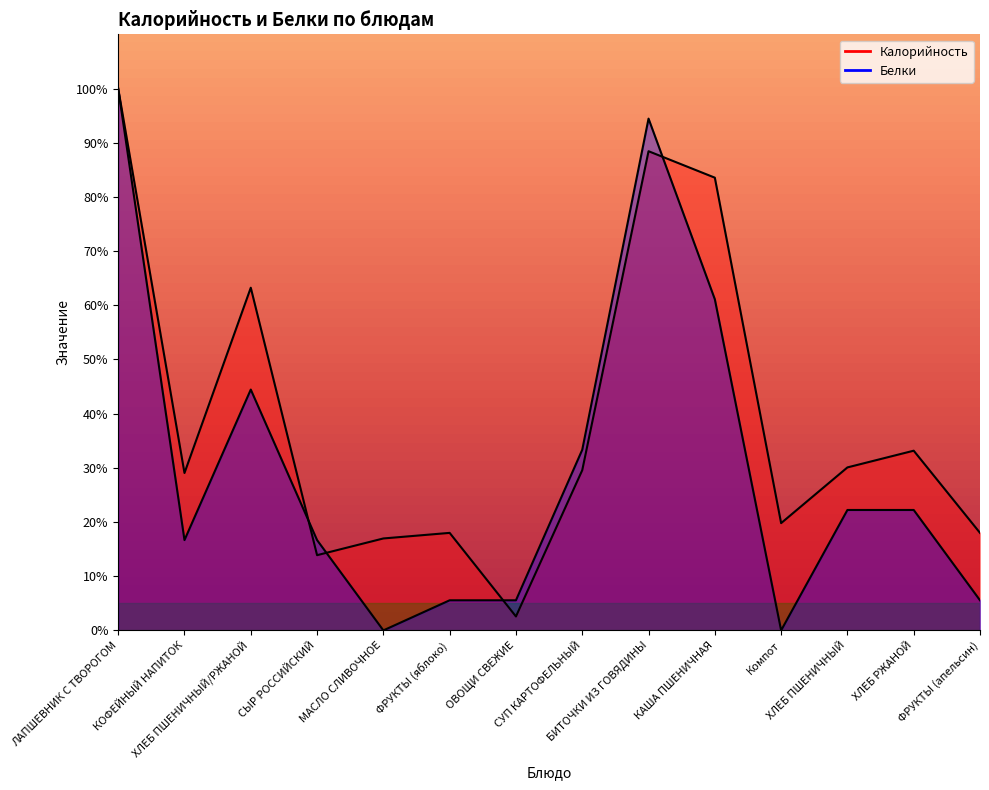

Which series changed the most between ЛАПШЕВНИК С ТВОРОГОМ and ХЛЕБ ПШЕНИЧНЫЙ?

Белки